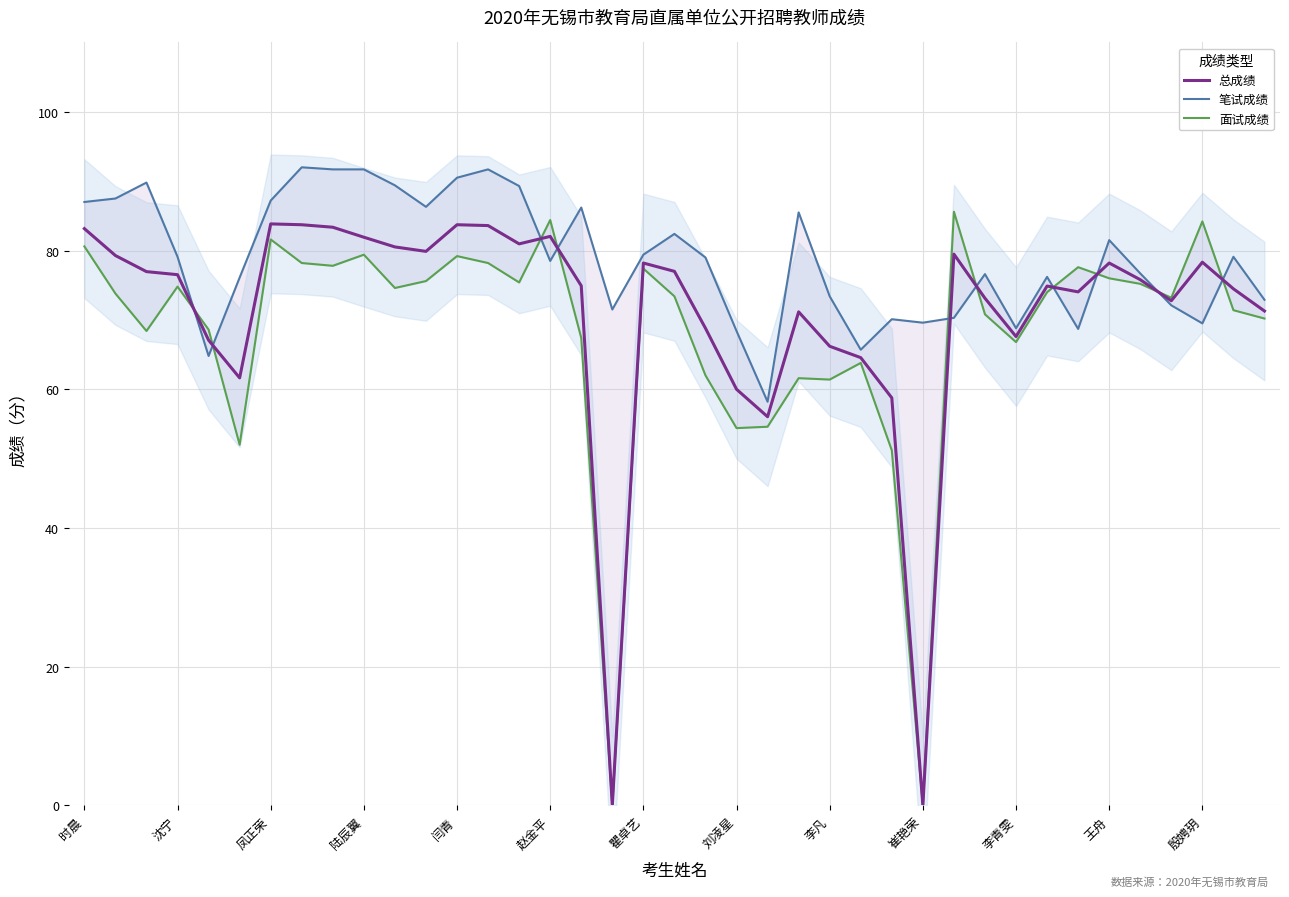

Is this an area chart (filled region under the line)?

No